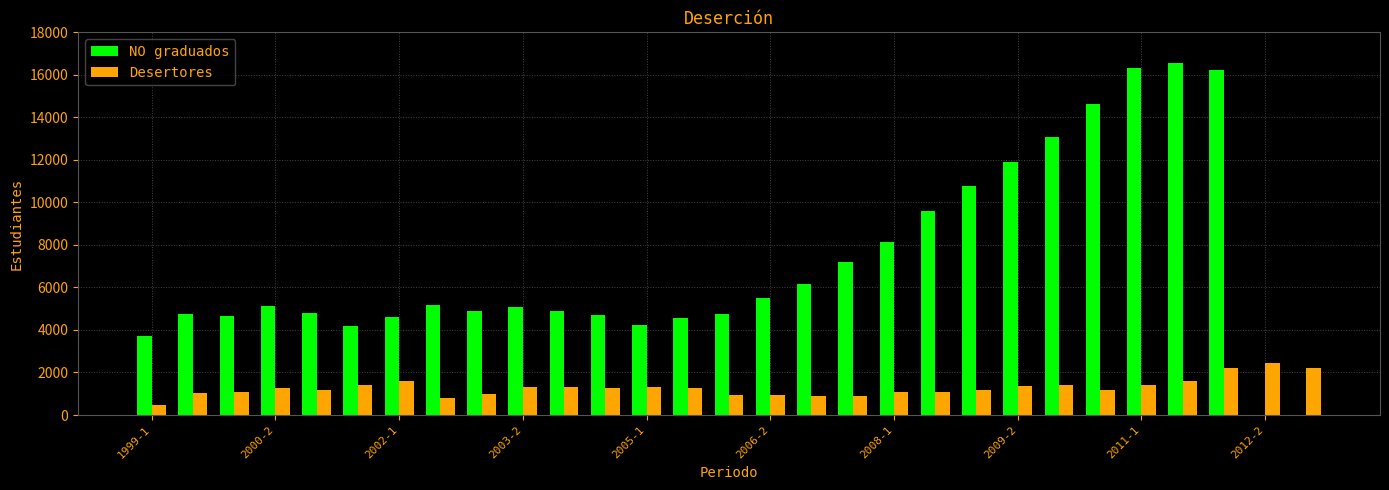

Which series has the largest total across all categories?

NO graduados